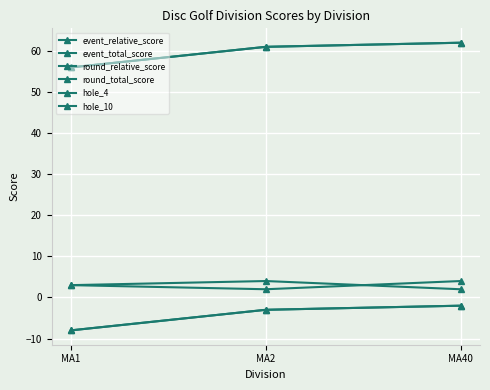

Is this an area chart (filled region under the line)?

No